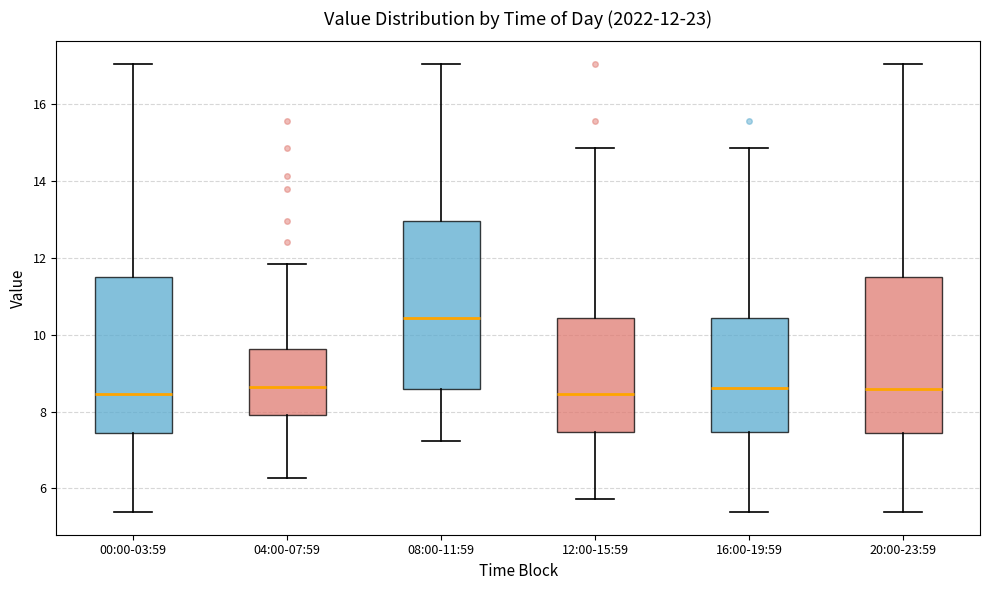

Which box is the tallest, from its lower edge to its upper edge?

08:00-11:59